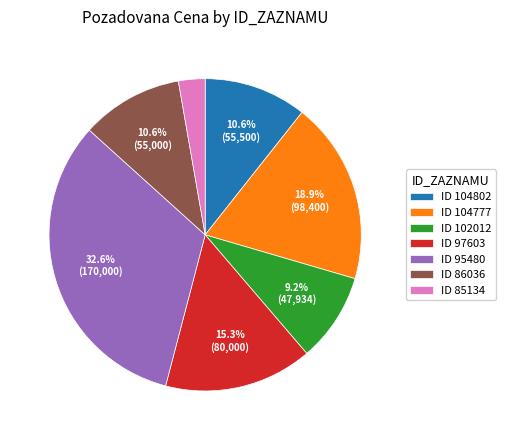

To the nearest percent, what is the difference between the largest and smallest slice percentages?

30%